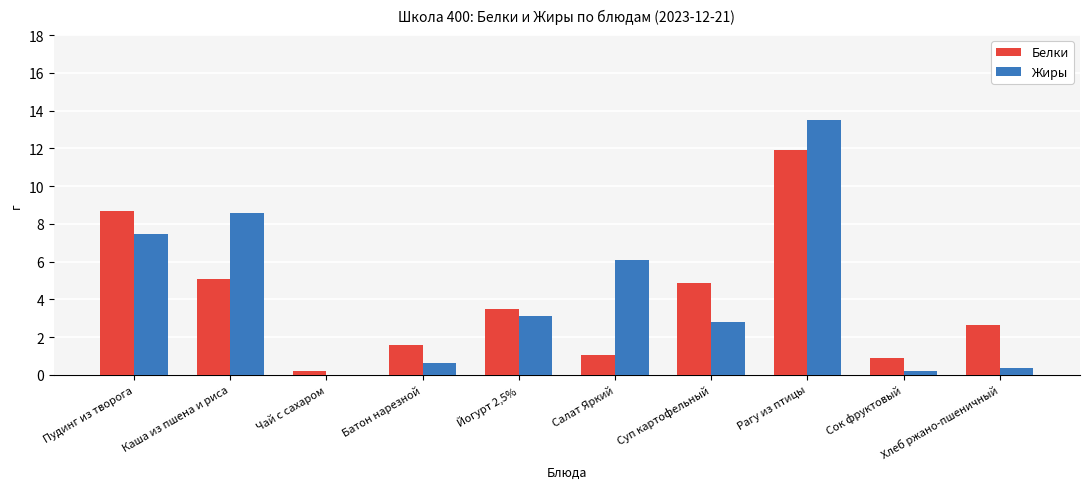

Are the bars grouped side by side (vs. stacked)?

Yes